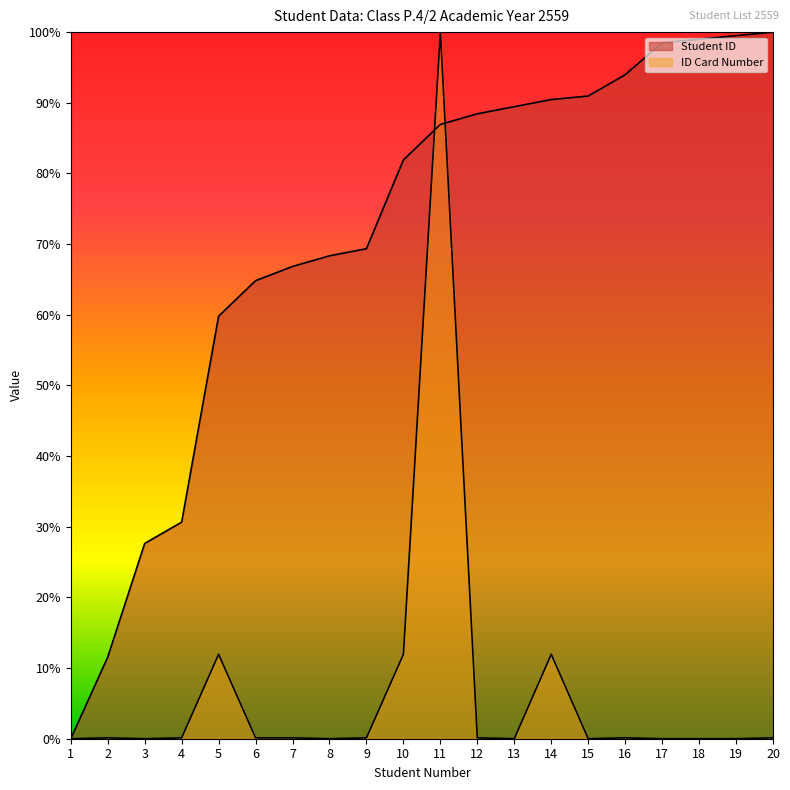

Where do Student ID and ID Card Number first cross each other?

1 and 2